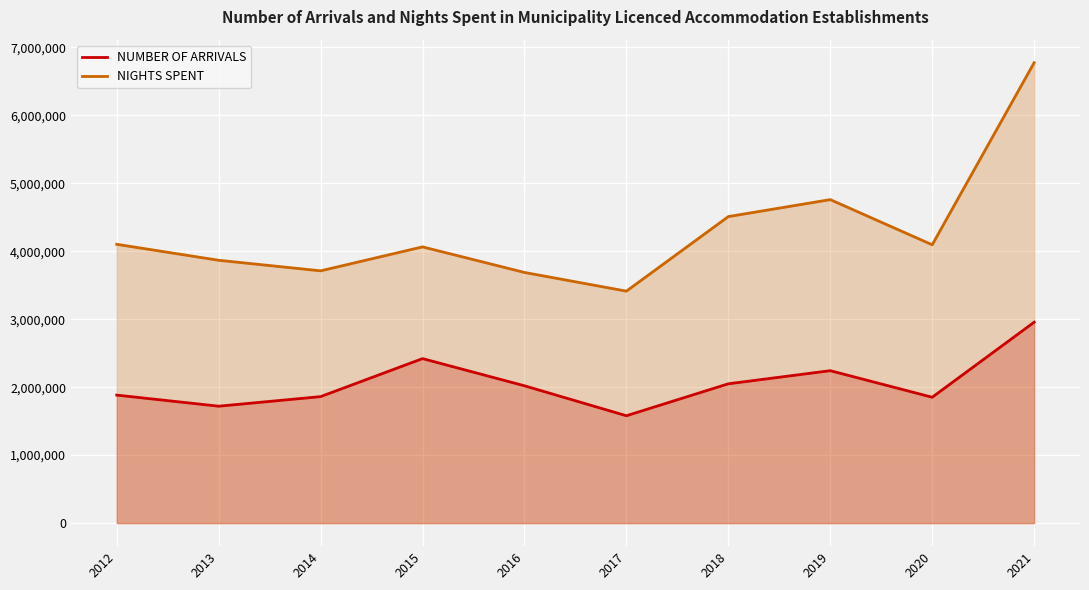

True or false: NIGHTS SPENT and NUMBER OF ARRIVALS cross at least once.

False